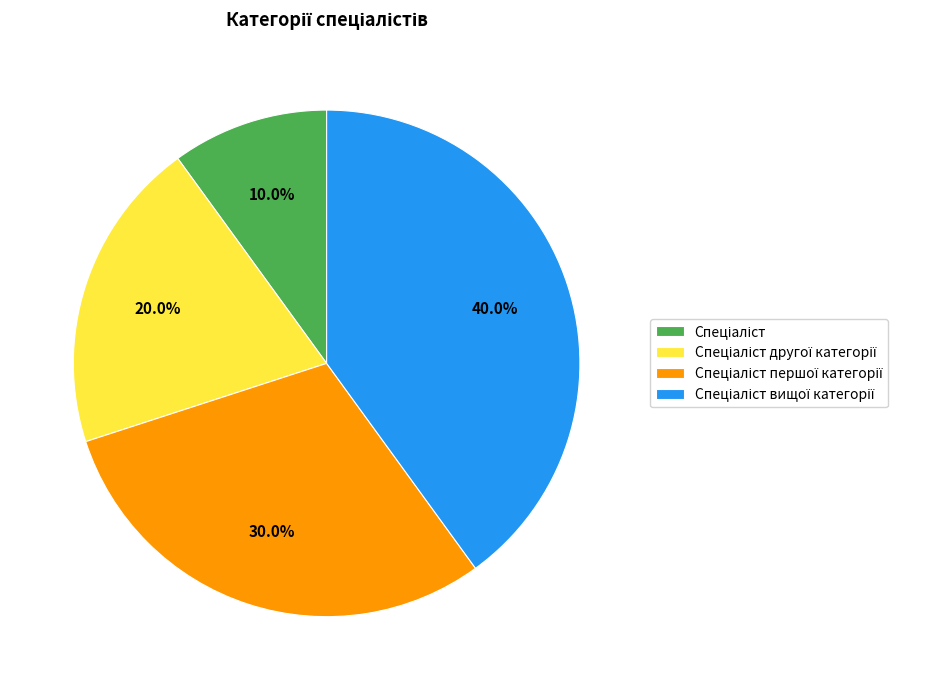

Is there any slice that represents more than half of the pie?

No